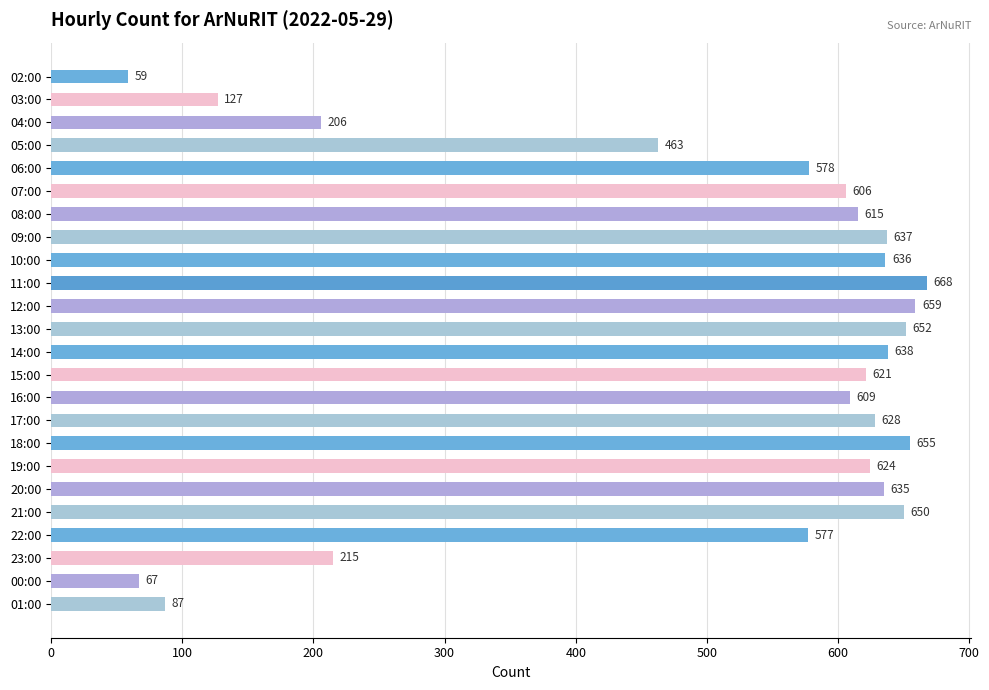

Read the value at 17:00, to the nearest 100.

600